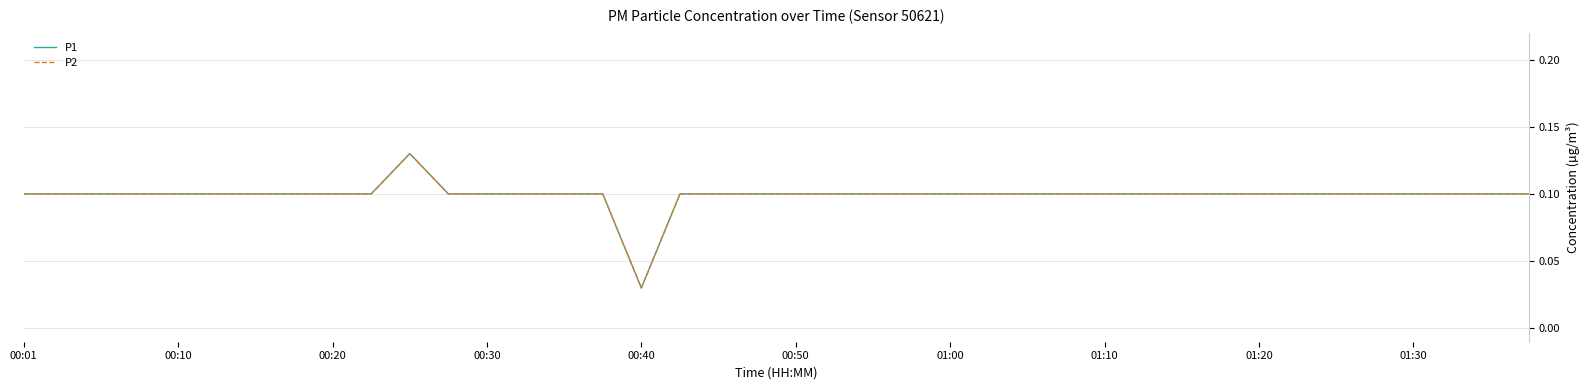

Reading left to right, extract all data points from this chart.

P1: 0.1	0.1	0.1	0.1	0.1	0.1	0.1	0.1	0.1	0.1	0.1	0.1	0.1	0.1	0.1	0.1	0.0	0.1	0.1	0.1	0.1	0.1	0.1	0.1	0.1	0.1	0.1	0.1	0.1	0.1	0.1	0.1	0.1	0.1	0.1	0.1	0.1	0.1	0.1	0.1
P2: 0.1	0.1	0.1	0.1	0.1	0.1	0.1	0.1	0.1	0.1	0.1	0.1	0.1	0.1	0.1	0.1	0.0	0.1	0.1	0.1	0.1	0.1	0.1	0.1	0.1	0.1	0.1	0.1	0.1	0.1	0.1	0.1	0.1	0.1	0.1	0.1	0.1	0.1	0.1	0.1